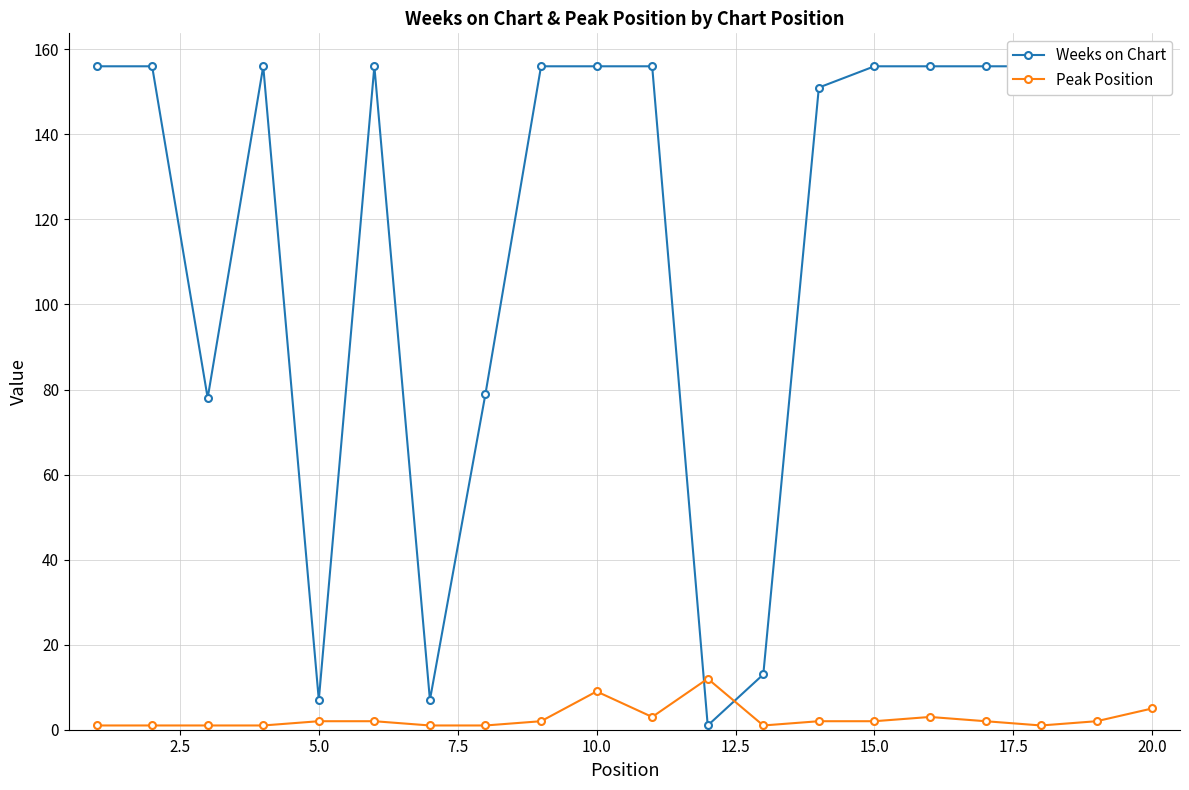

How many distinct data groups are displayed?

2